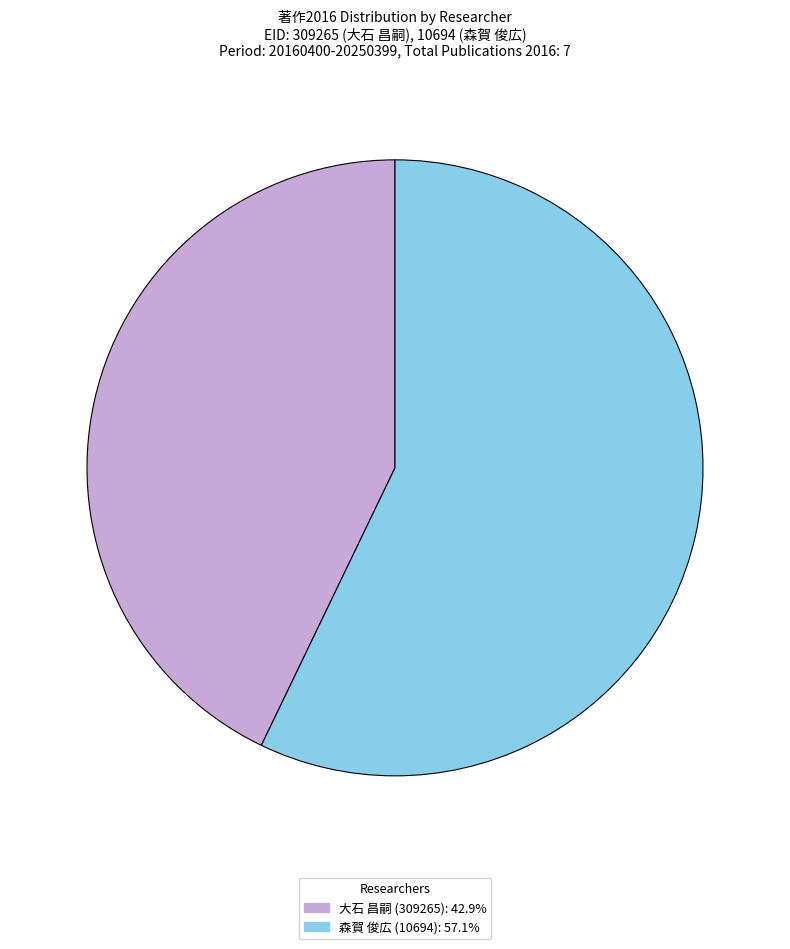

What is the smallest slice in the pie chart?

大石 昌嗣 (309265)